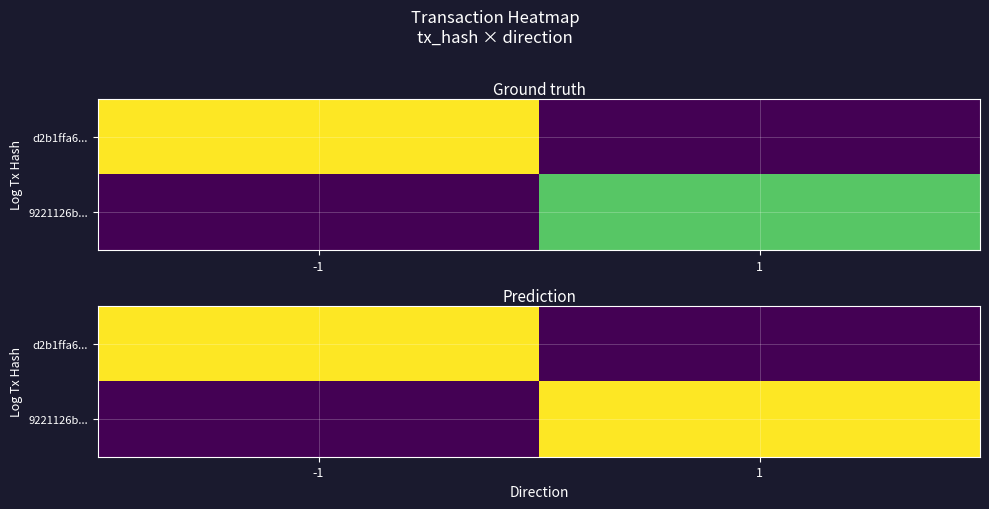

At which label does d2b1ffa6... reach its minimum?

1